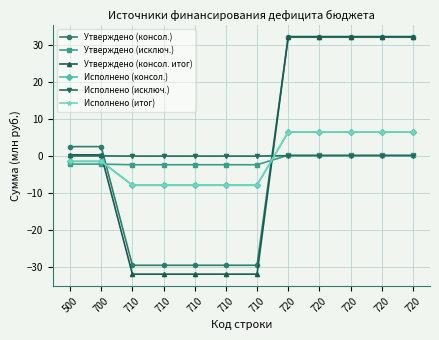

How many lines are shown in the chart?

6